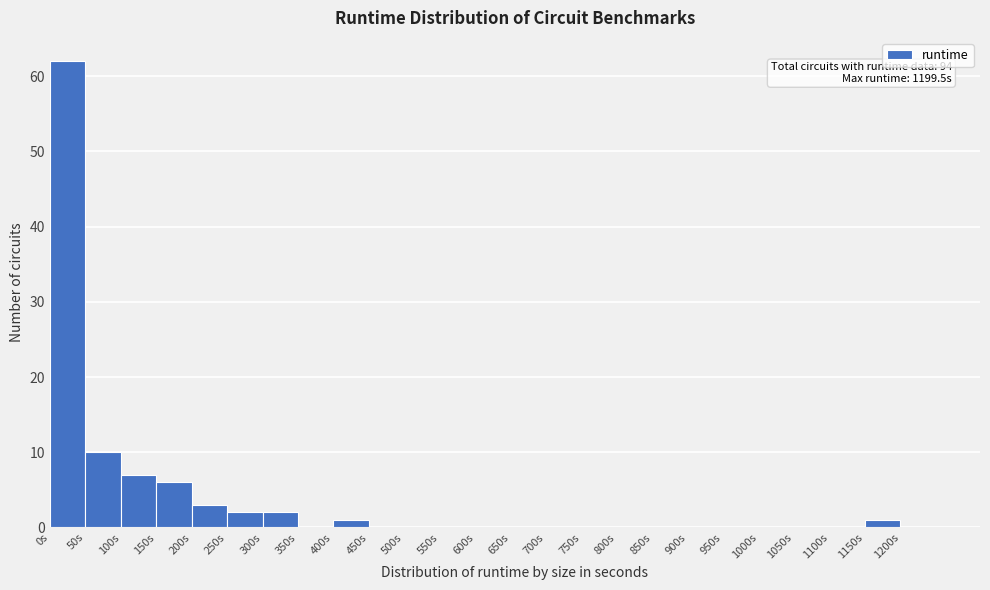

Over which range of the x-axis is the bar tallest?

0 to 50